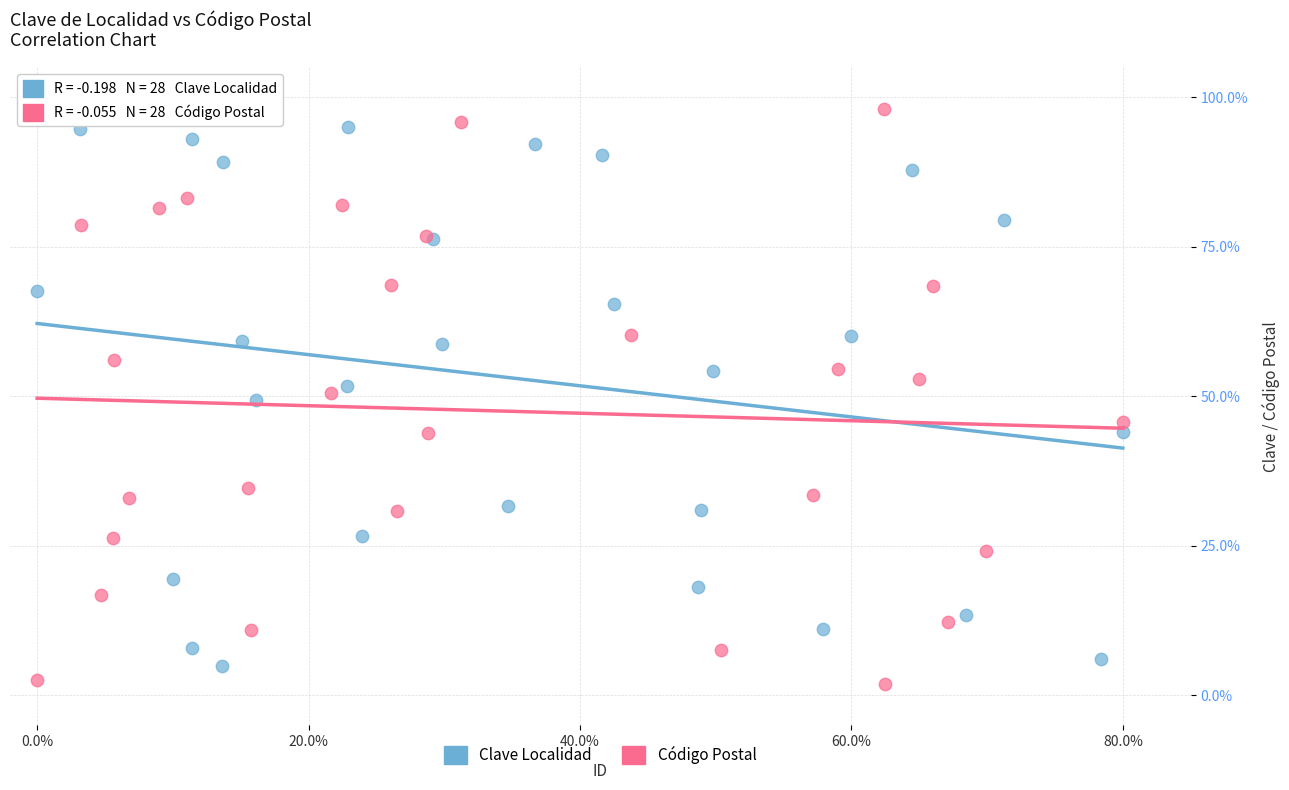

Which series reaches the minimum Y coordinate?

Código Postal